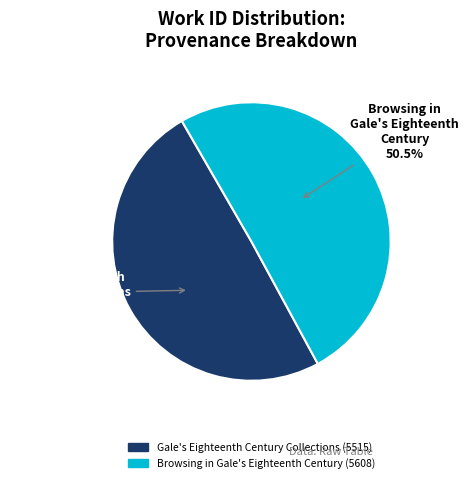

Which slice represents more than half of the pie?

Browsing in Gale's Eighteenth Century